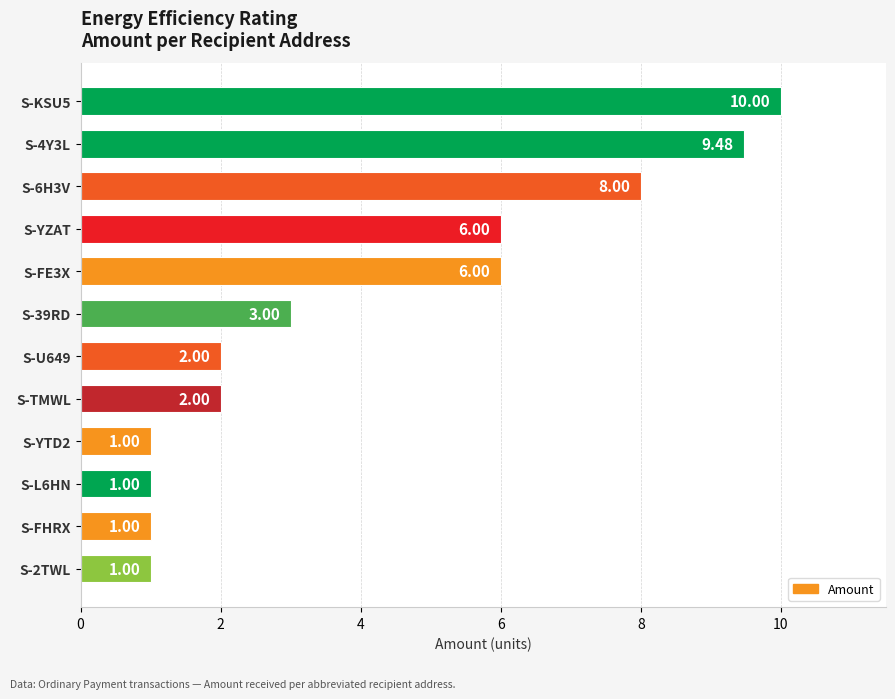

Does the chart contain stacked bars?

No